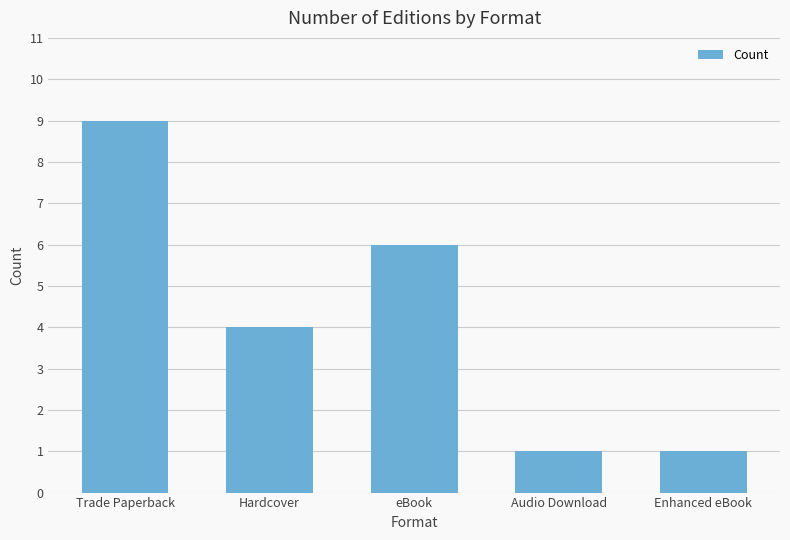

What is the sum of the values at Hardcover and Enhanced eBook?

5